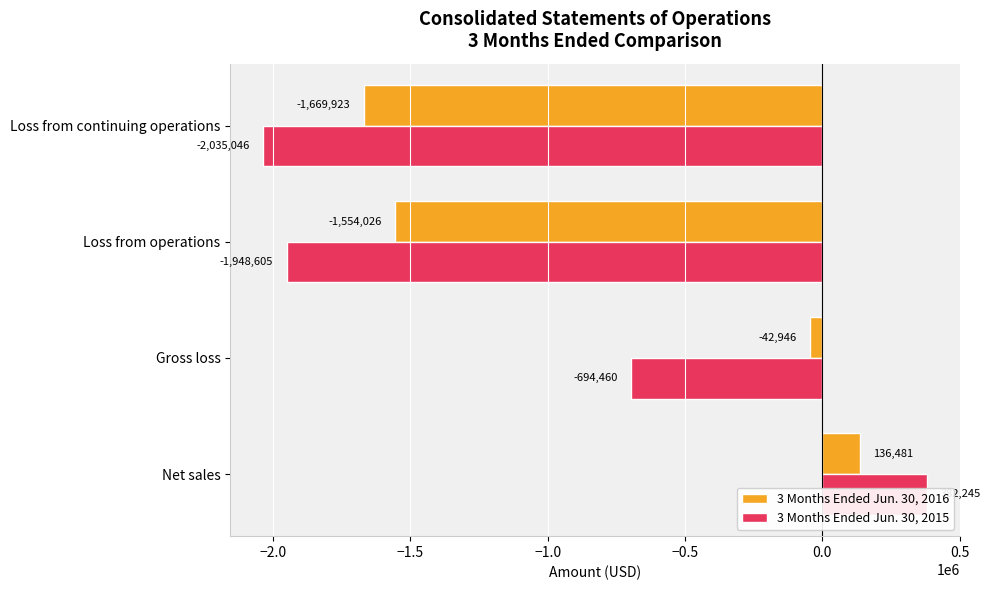

Rank the series at Net sales from lowest to highest value.

3 Months Ended Jun. 30, 2016, 3 Months Ended Jun. 30, 2015